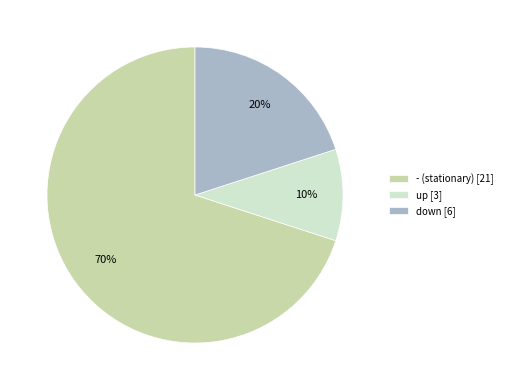

To the nearest percent, what is the difference between the - and up slice percentages?

60%